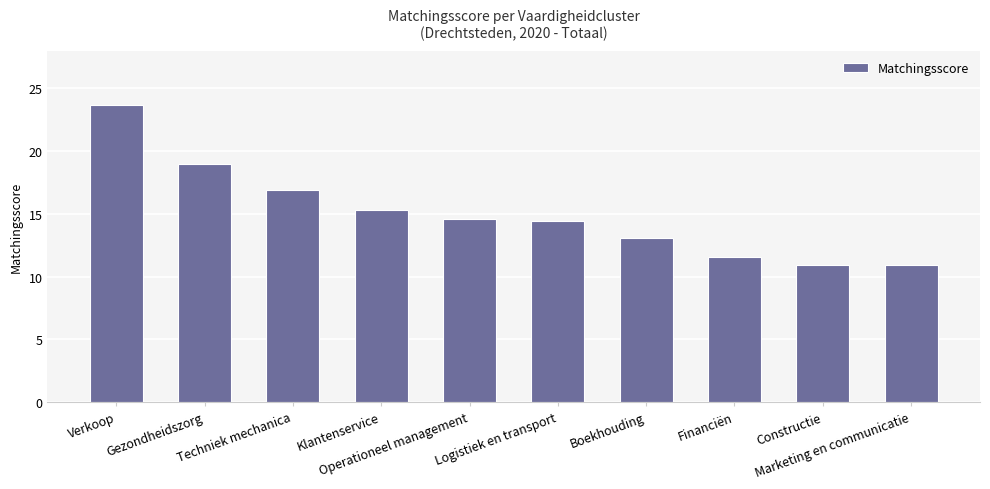

How many distinct data groups are displayed?

1